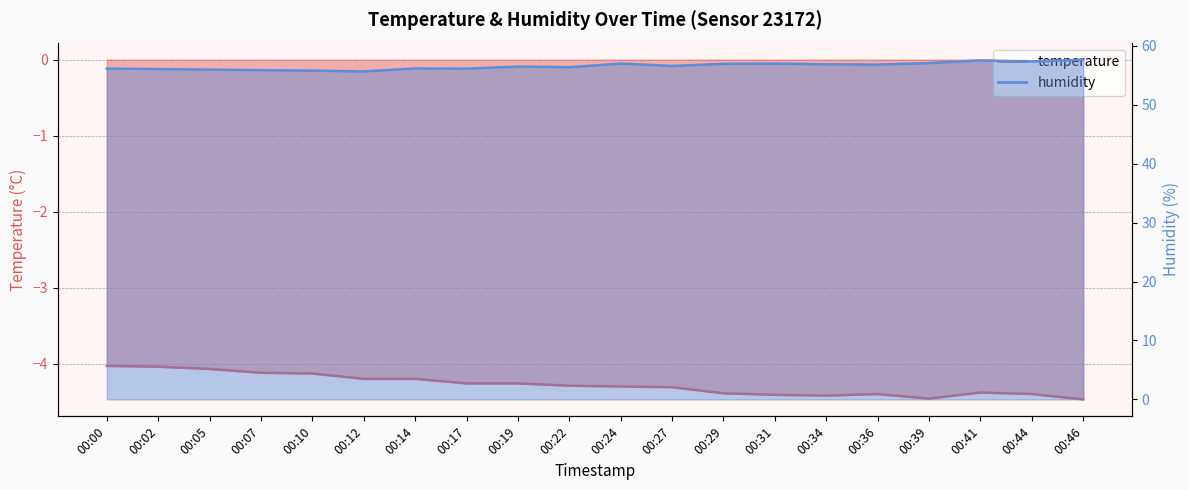

Reading left to right, what are all the values shown in this chart?

temperature: 00:00=-4.0	00:02=-4.0	00:05=-4.1	00:07=-4.1	00:10=-4.1	00:12=-4.2	00:14=-4.2	00:17=-4.3	00:19=-4.3	00:22=-4.3	00:24=-4.3	00:27=-4.3	00:29=-4.4	00:31=-4.4	00:34=-4.4	00:36=-4.4	00:39=-4.5	00:41=-4.4	00:44=-4.4	00:46=-4.5
humidity: 00:00=56.1	00:02=56.1	00:05=56.0	00:07=55.9	00:10=55.8	00:12=55.7	00:14=56.2	00:17=56.1	00:19=56.5	00:22=56.4	00:24=57.0	00:27=56.6	00:29=57.0	00:31=57.0	00:34=56.9	00:36=56.8	00:39=57.1	00:41=57.5	00:44=57.4	00:46=57.7